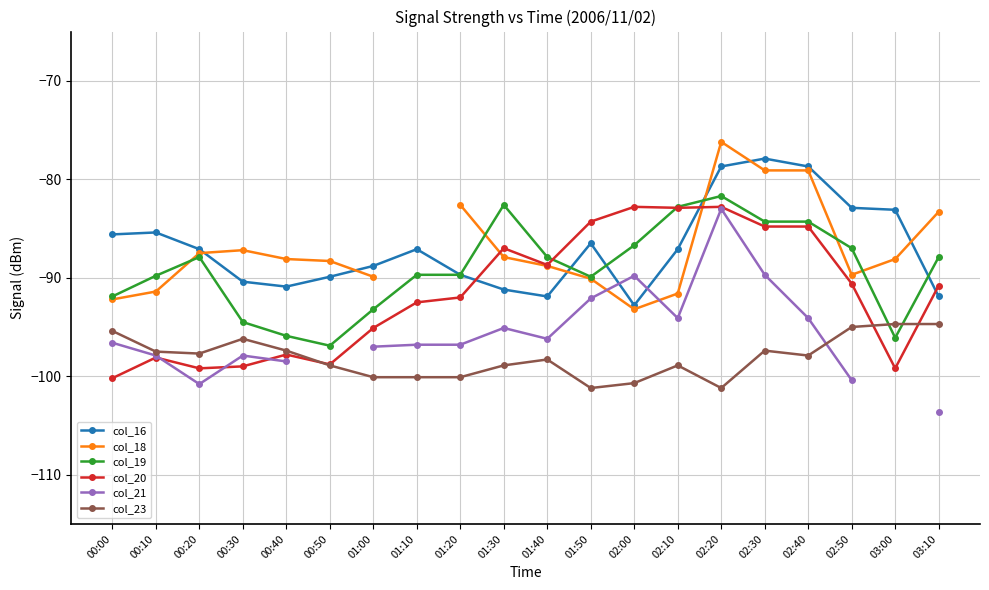

At which category does col_20 reach its first local valley?

00:20